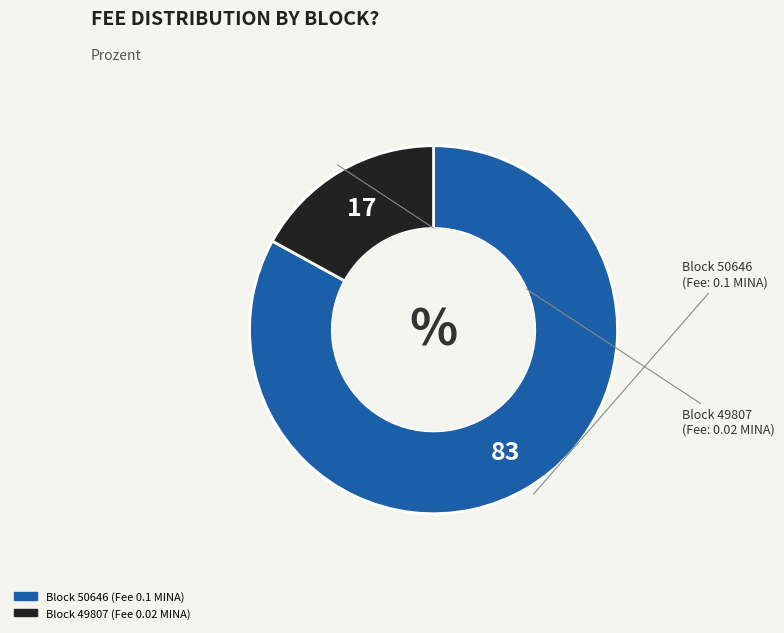

Is it true that Block 50646 is 72% of the pie?

False